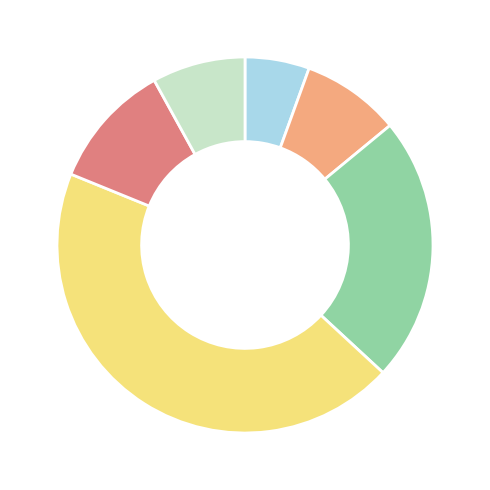

Is there any slice that represents more than half of the pie?

No